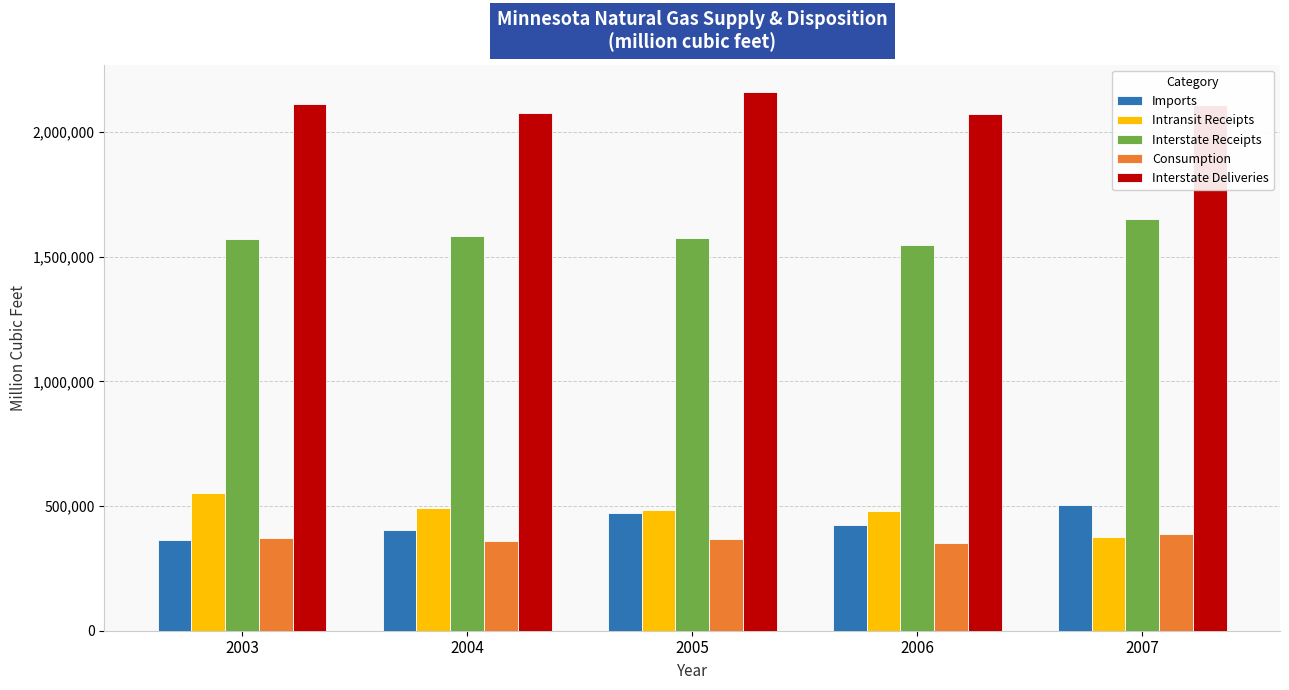

What is the approximate value of Interstate Deliveries at 2007, to the nearest 50?

2108700